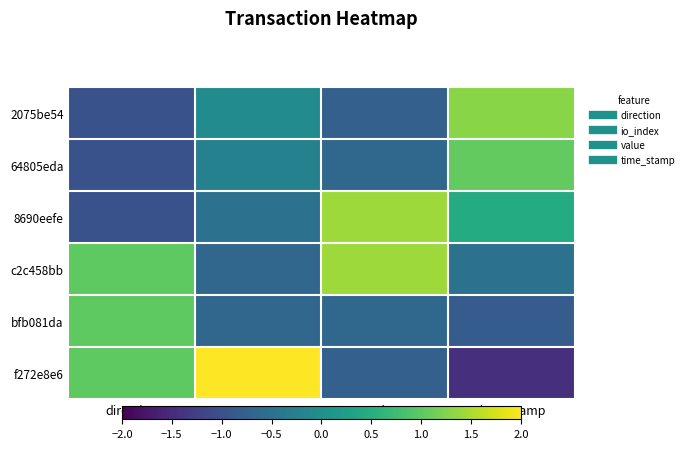

At which category does the chart reach its peak across all series?

io_index